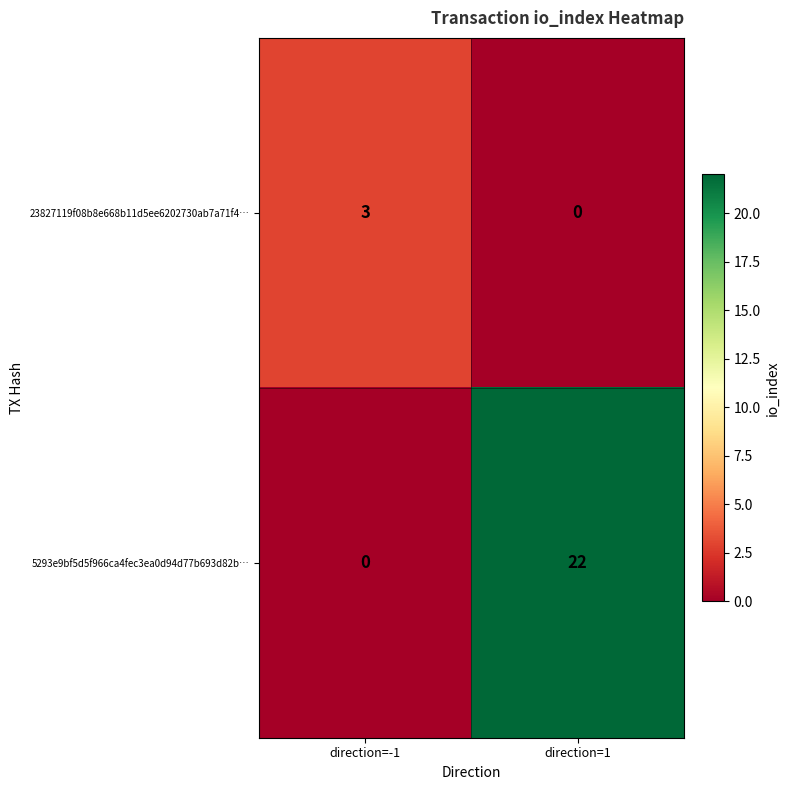

The value of 5293e9bf5d5f966ca4fec3ea0d94d77b693d82b… at direction=1 is 22. True or false?

True